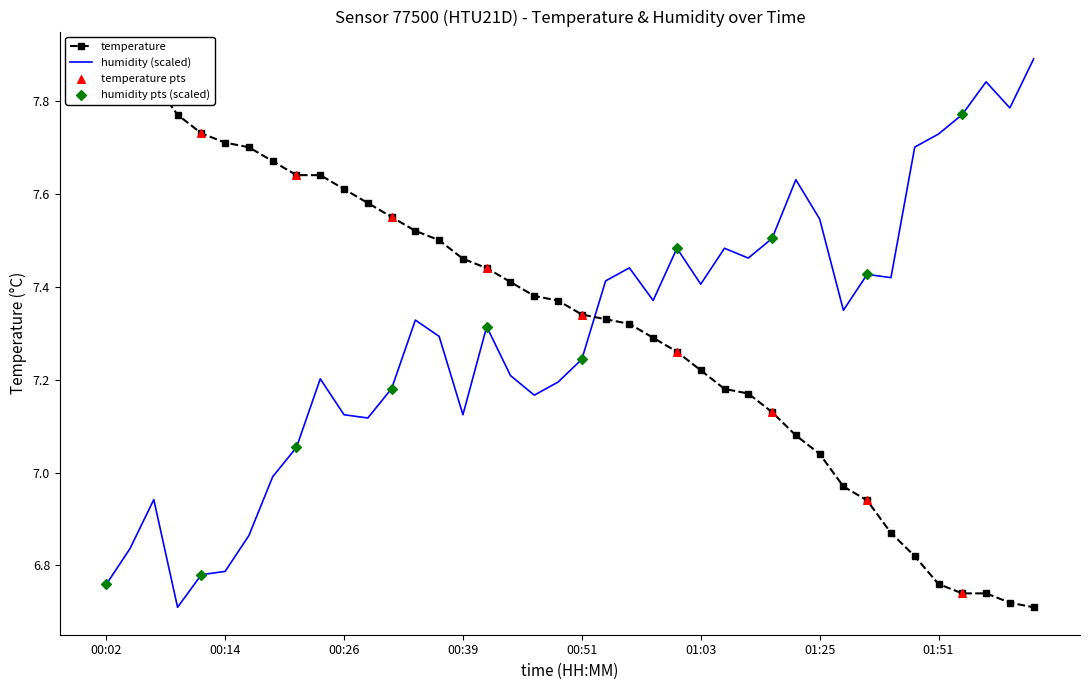

Which series contains the lowest Y value?

temperature